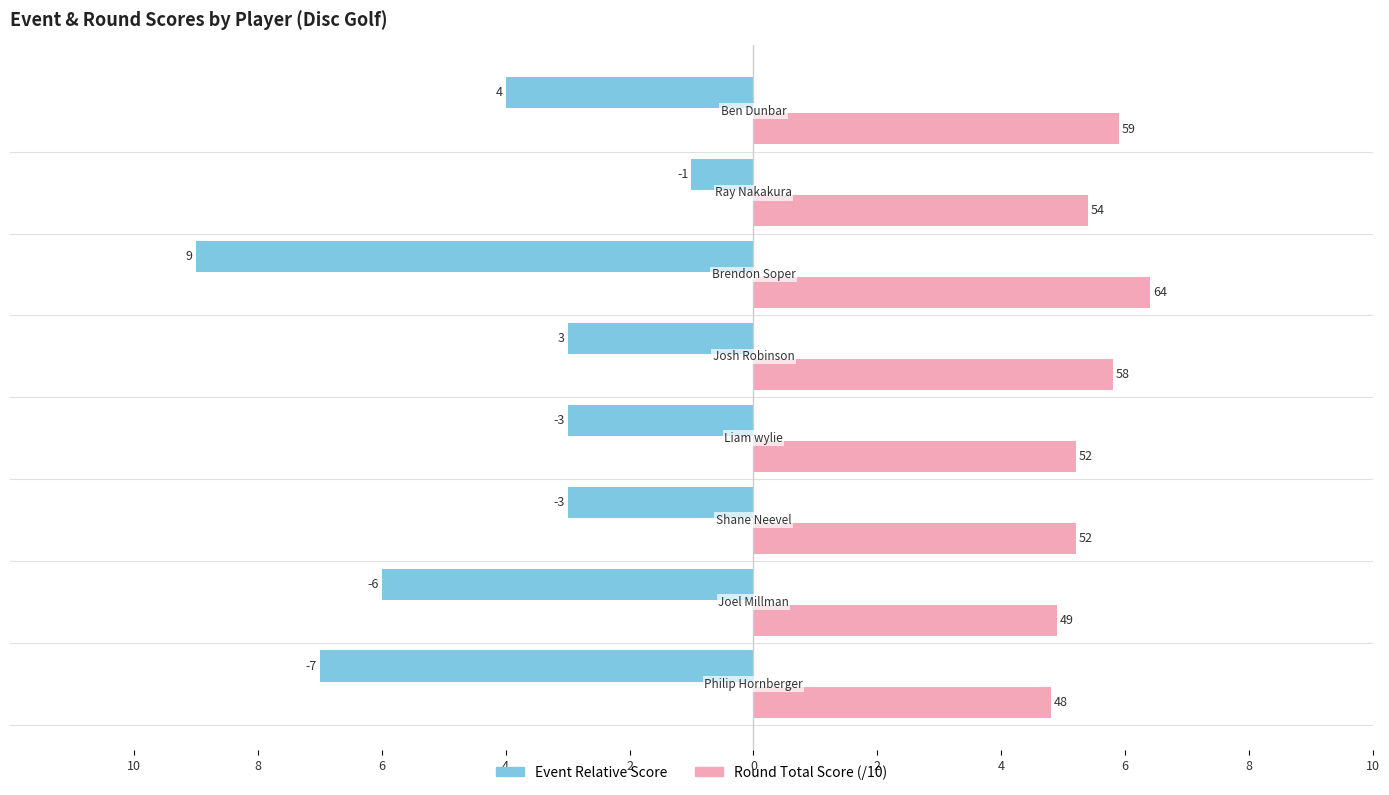

Reading left to right, extract all data points from this chart.

Event Relative Score: -7.0	-6.0	-3.0	-3.0	-3.0	-9.0	-1.0	-4.0
Round Total Score (/10): 4.8	4.9	5.2	5.2	5.8	6.4	5.4	5.9